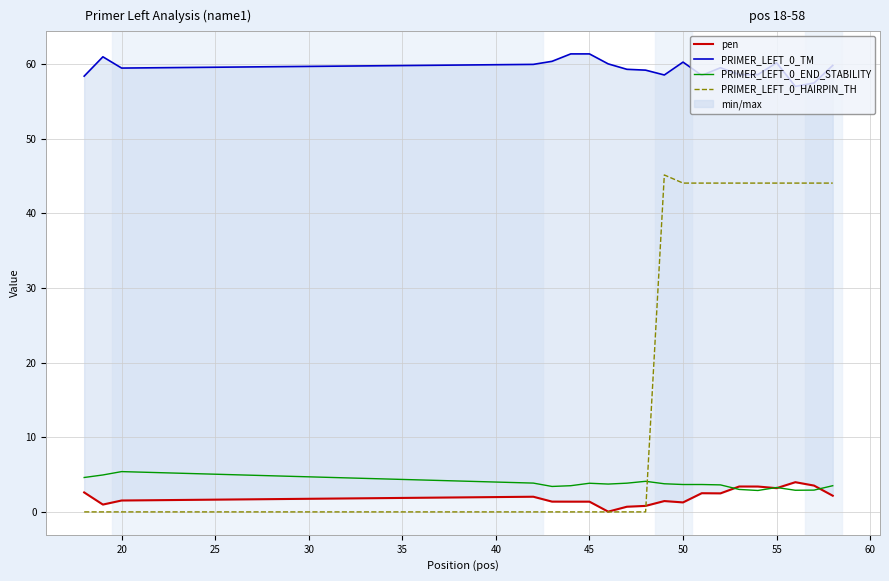

The PRIMER_LEFT_0_END_STABILITY series shows 1.2 at 55. True or false?

False